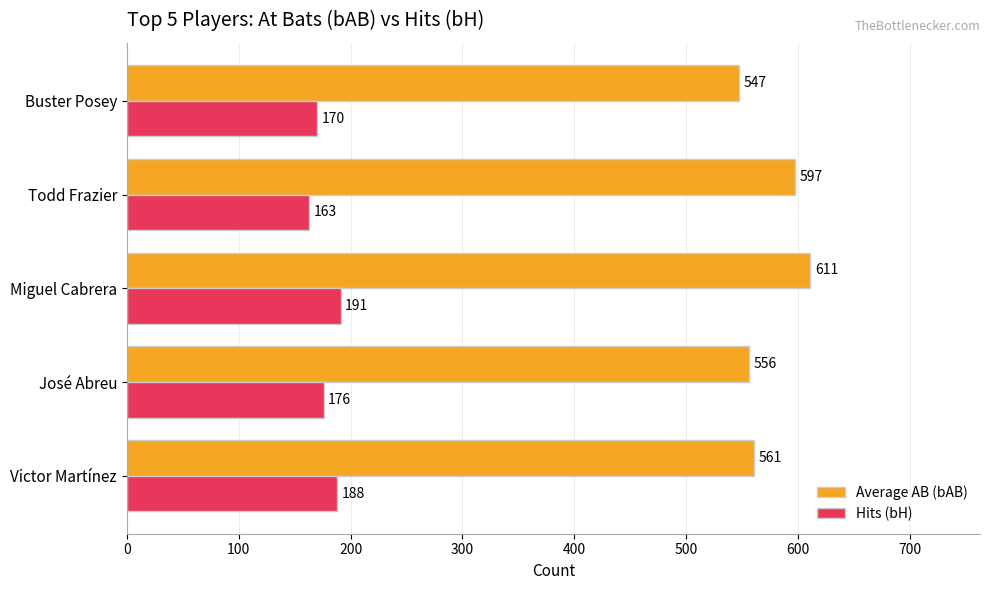

How many distinct data groups are displayed?

2